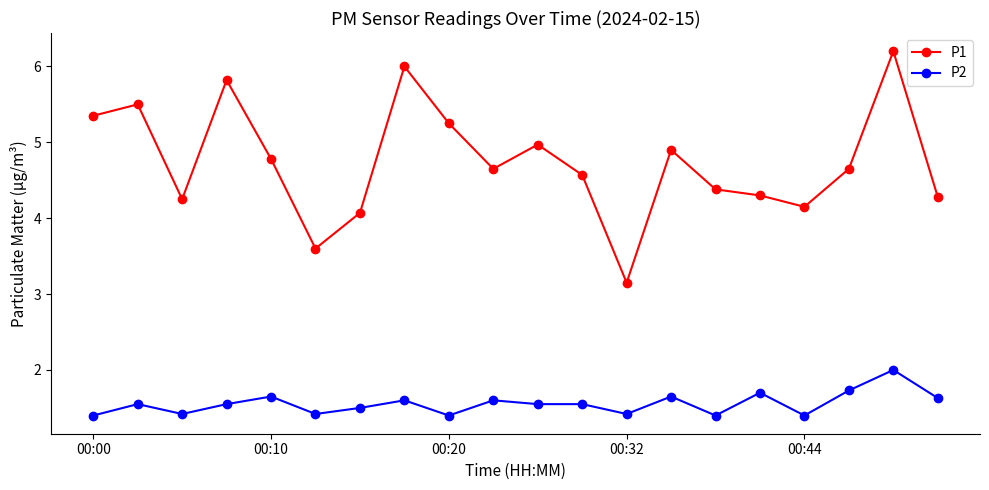

How many series are shown in this chart?

2